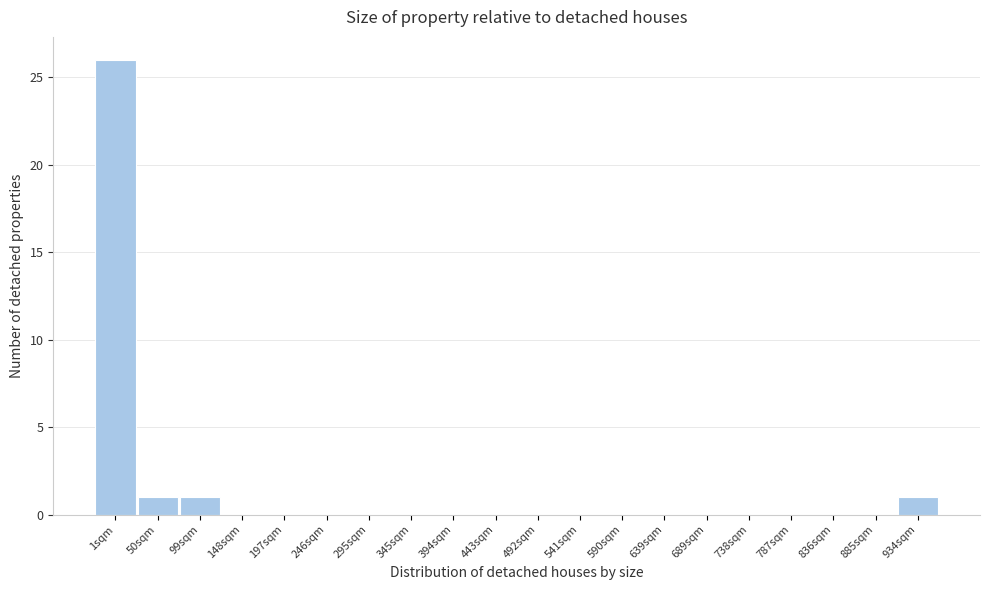

Reading left to right, extract all data points from this chart.

1sqm=26	50sqm=1	99sqm=1	148sqm=0	197sqm=0	246sqm=0	295sqm=0	345sqm=0	394sqm=0	443sqm=0	492sqm=0	541sqm=0	590sqm=0	639sqm=0	689sqm=0	738sqm=0	787sqm=0	836sqm=0	885sqm=0	934sqm=1